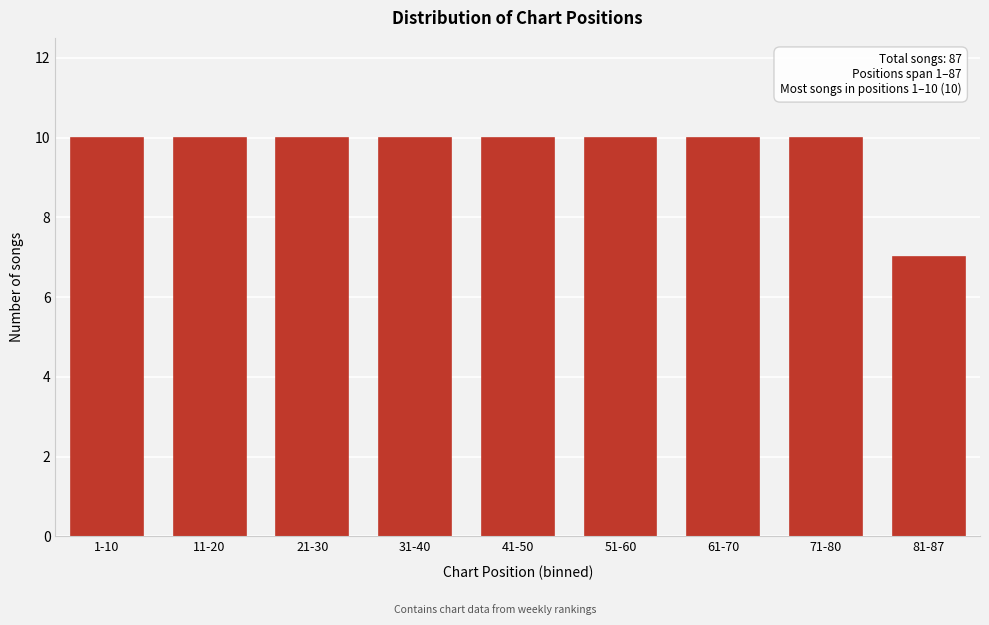

Reading right to left, extract all data points from this chart.

81-87=7	71-80=10	61-70=10	51-60=10	41-50=10	31-40=10	21-30=10	11-20=10	1-10=10